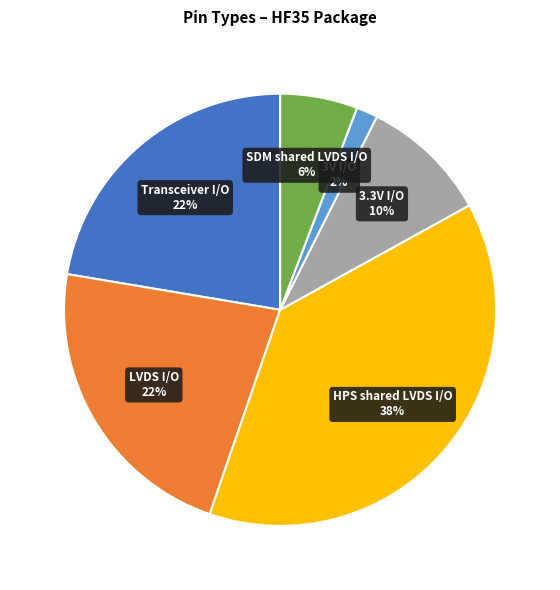

Is there any slice that represents more than half of the pie?

No